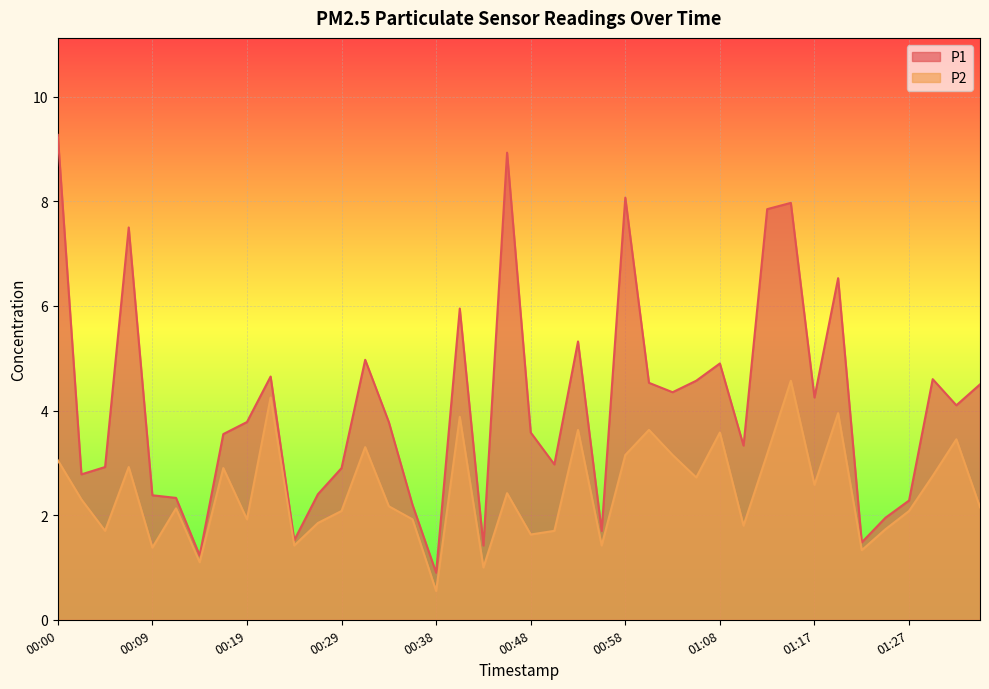

What is the label of the 30th point from the right?

00:24